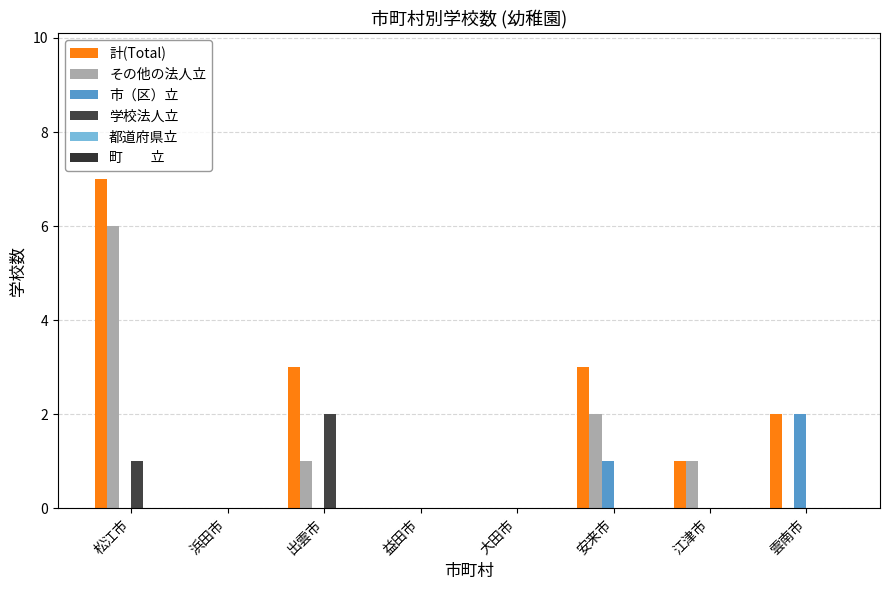

Count the number of categories in the chart.

8